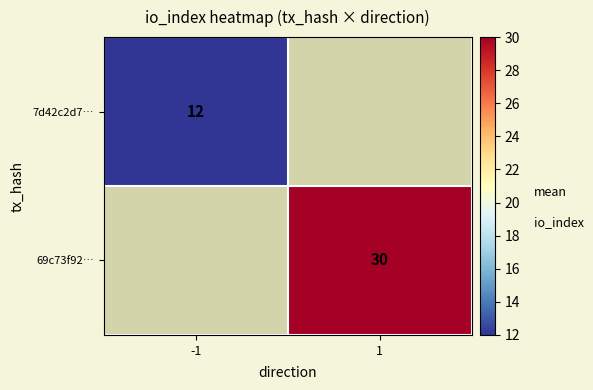

The 7d42c2d7… series shows 17 at -1. True or false?

False